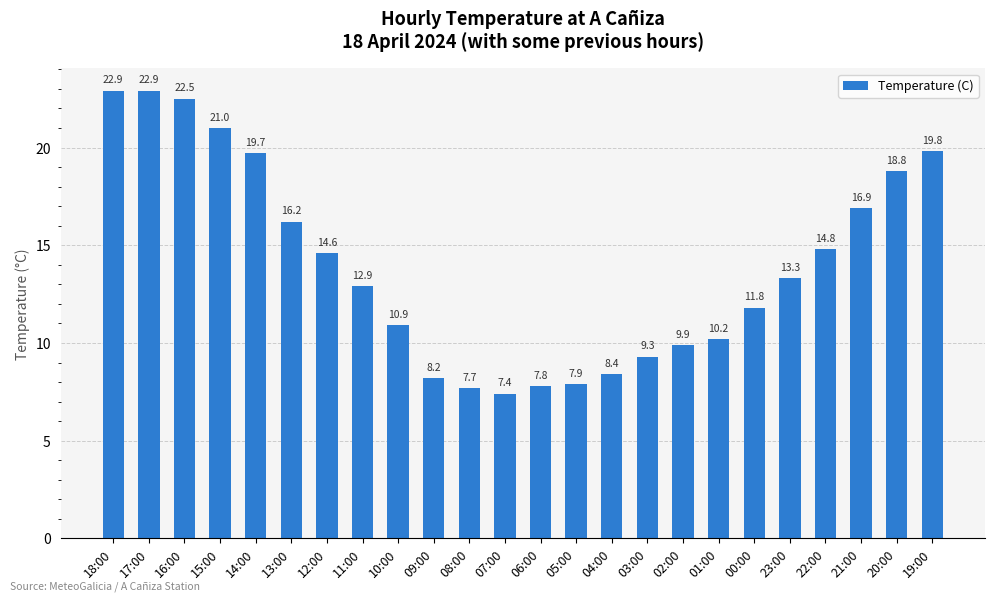

What is the label of the 8th bar from the right?

02:00